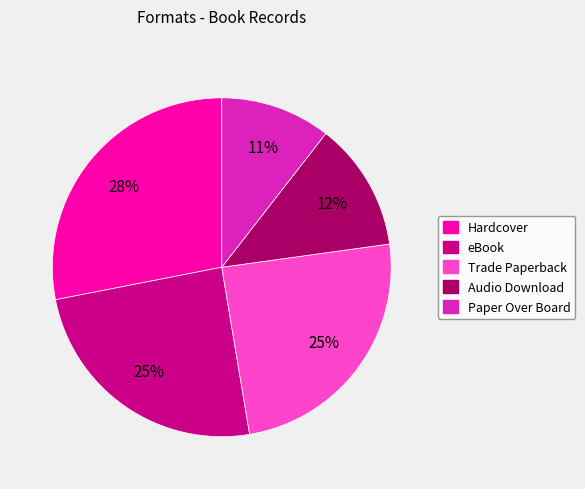

Does Trade Paperback account for over 50% of the chart?

No